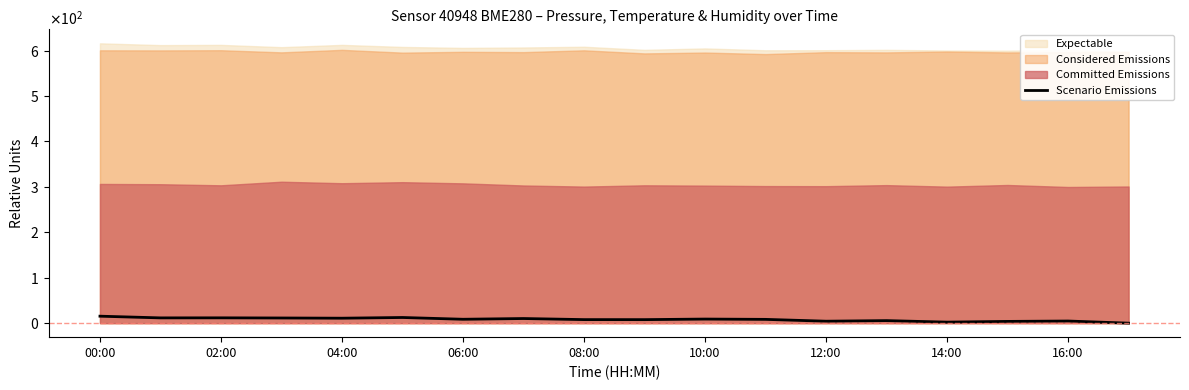

How many interior local valleys (lower than both neighbors) does the data have?

6